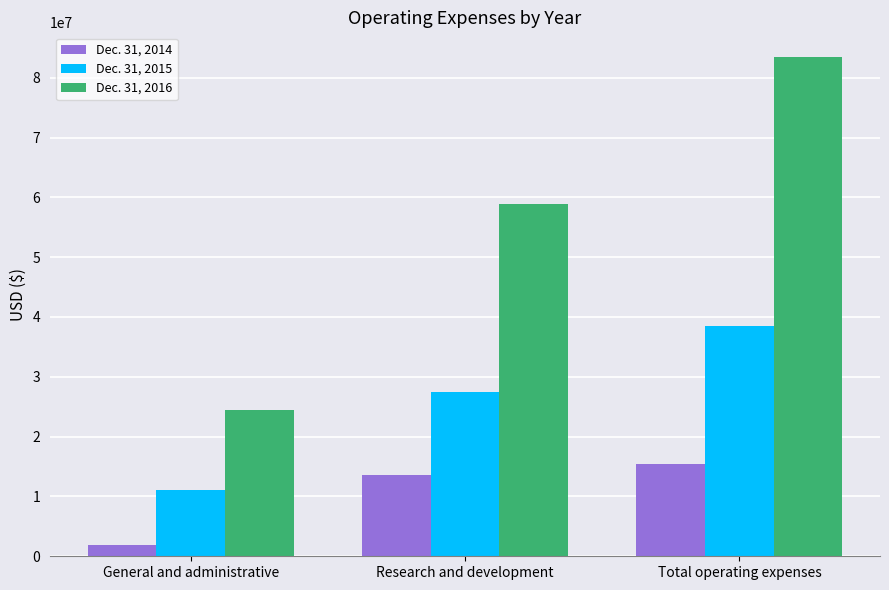

How many Dec. 31, 2016 values are between 24522902 and 83414569?

3